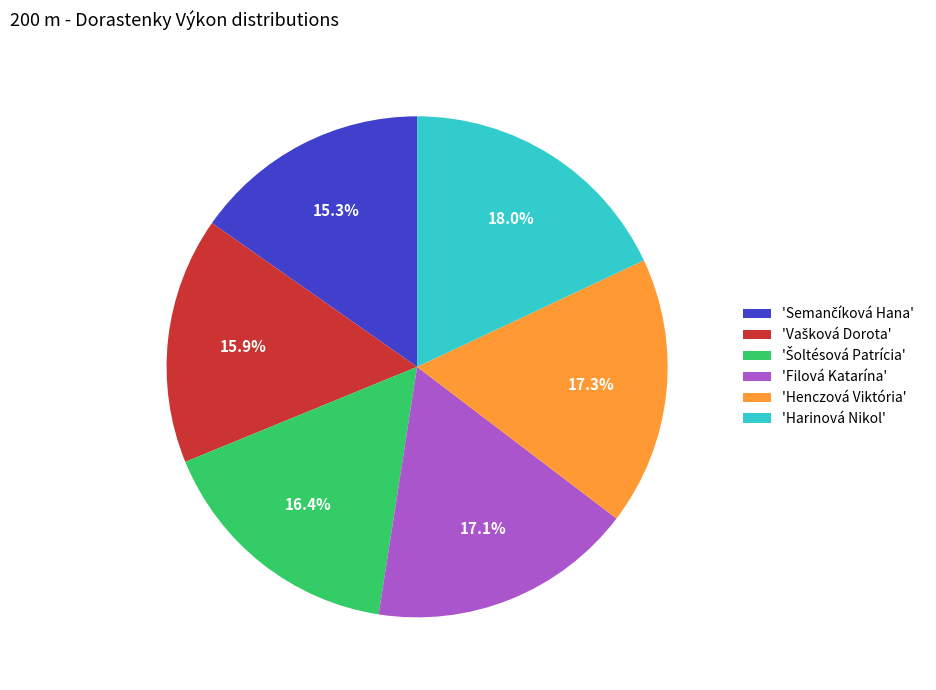

How many slices are in this pie chart?

6